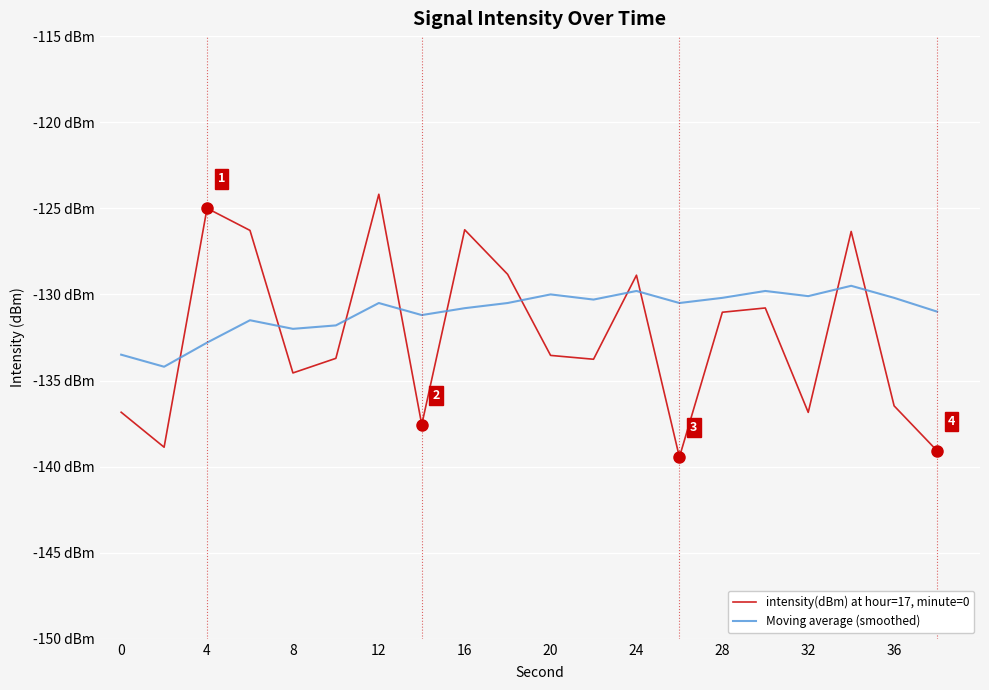

Does the chart display data point markers on the line(s)?

No